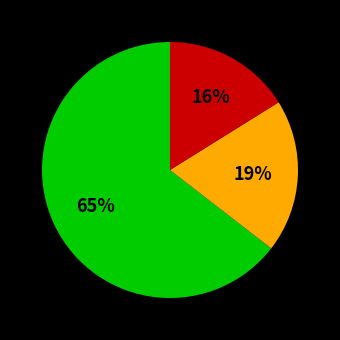

To the nearest percent, what is the average slice percentage?

33%